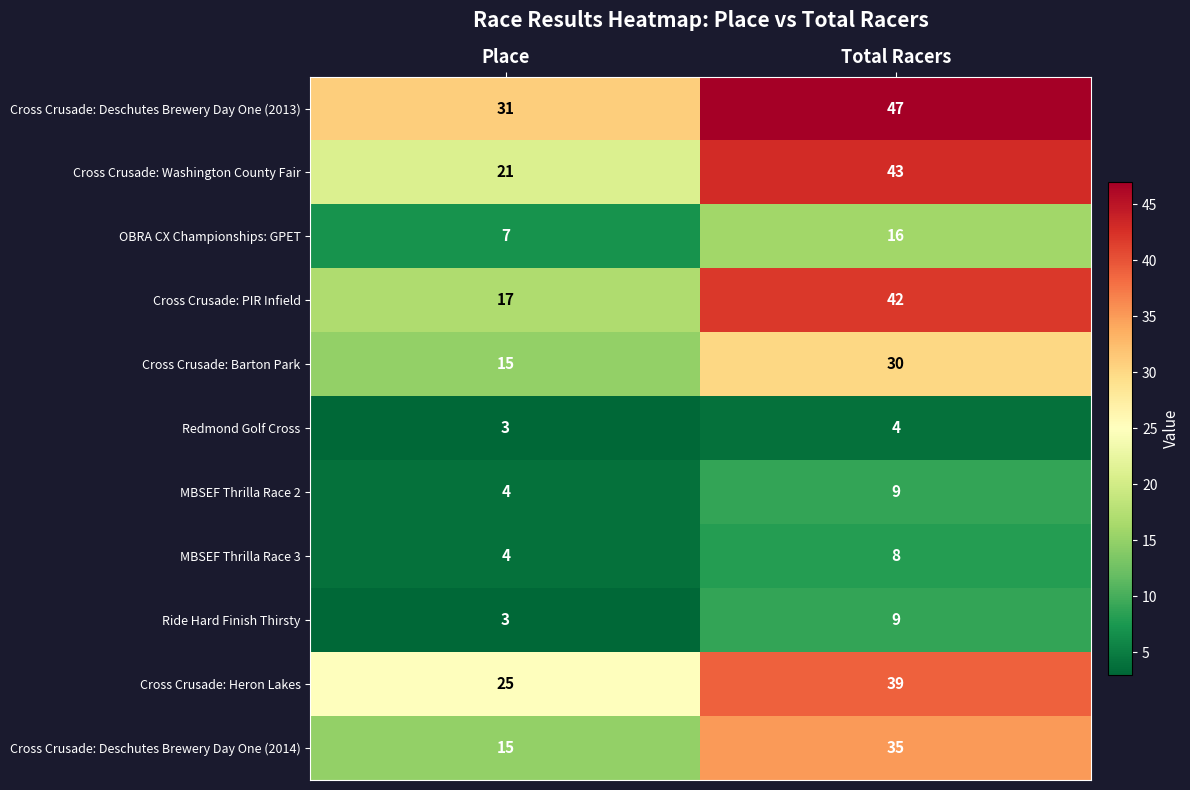

Which category has the highest value across all series?

Total Racers